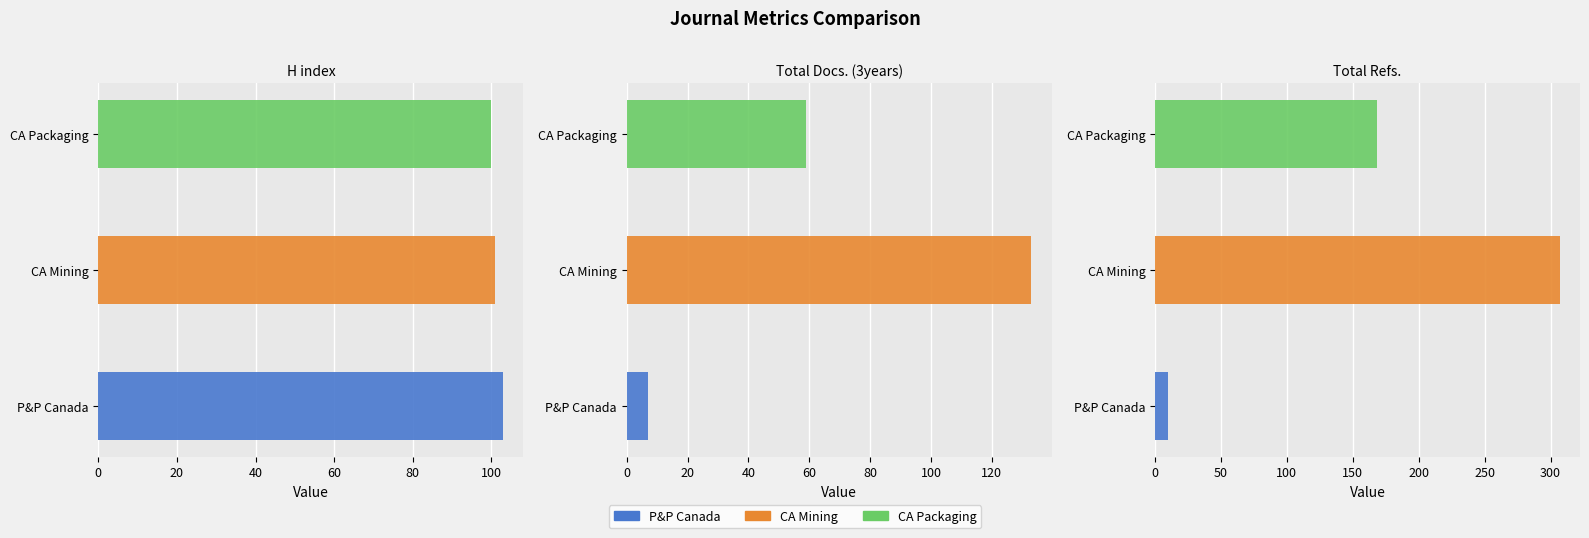

What is the total value across all series at Canadian Mining Journal?

549